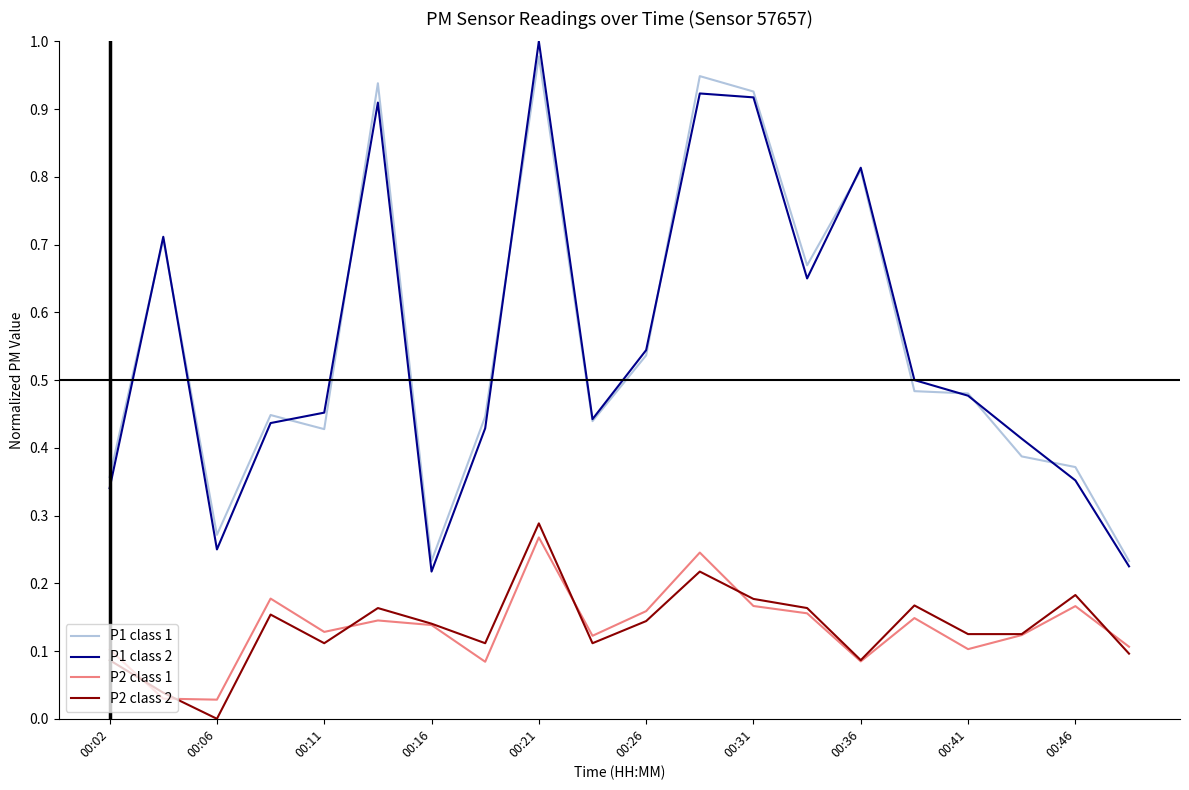

Which series has the widest spread of values?

P1 class 2